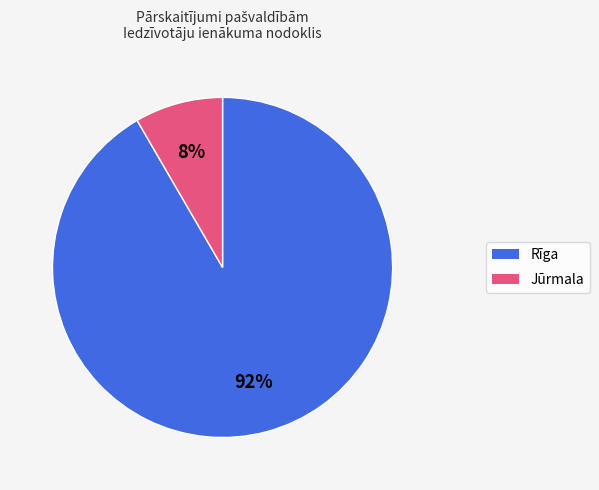

How many segments does this pie chart have?

2